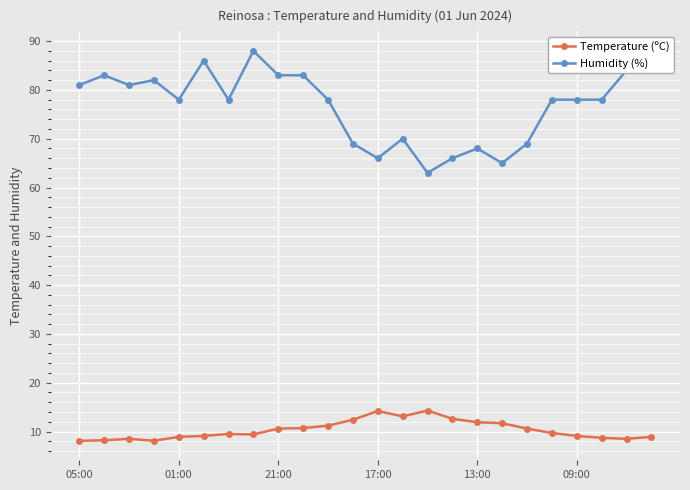

What is the sum of all Humidity (%) values?

1840.0